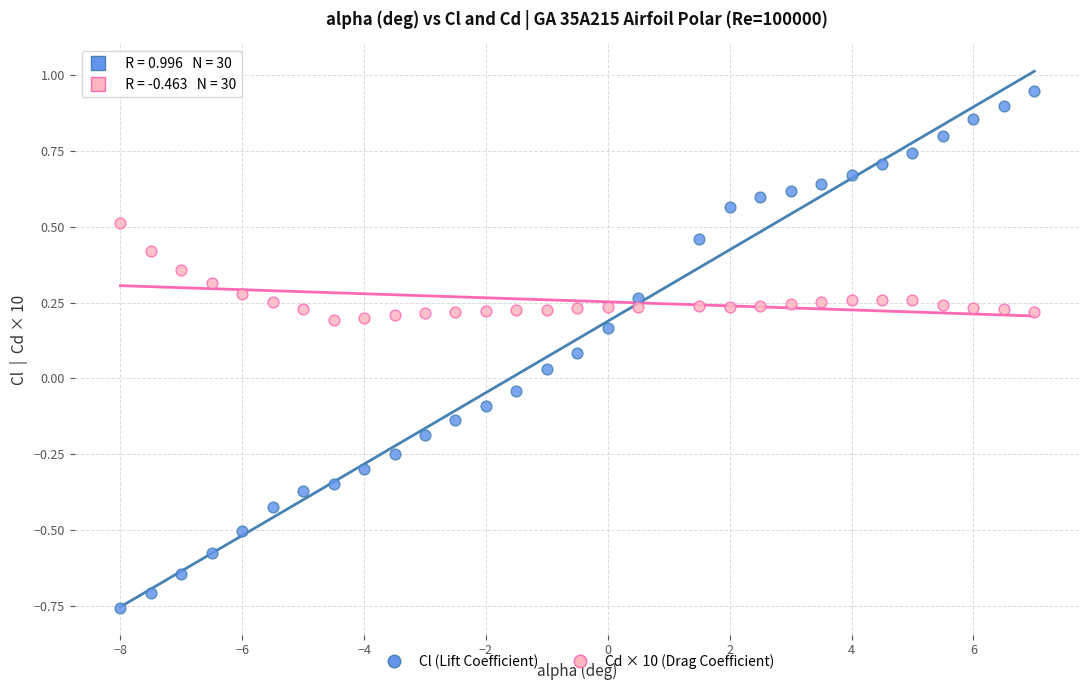

What is the X range (max minus min) for the scatter plot?

15.0